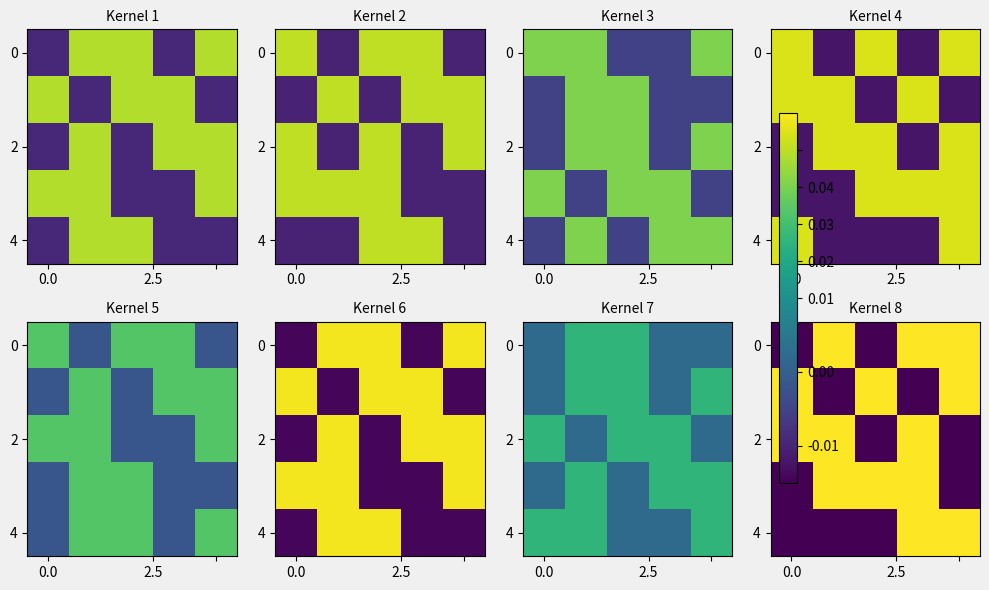

At which category is the sum across all series the highest?

3